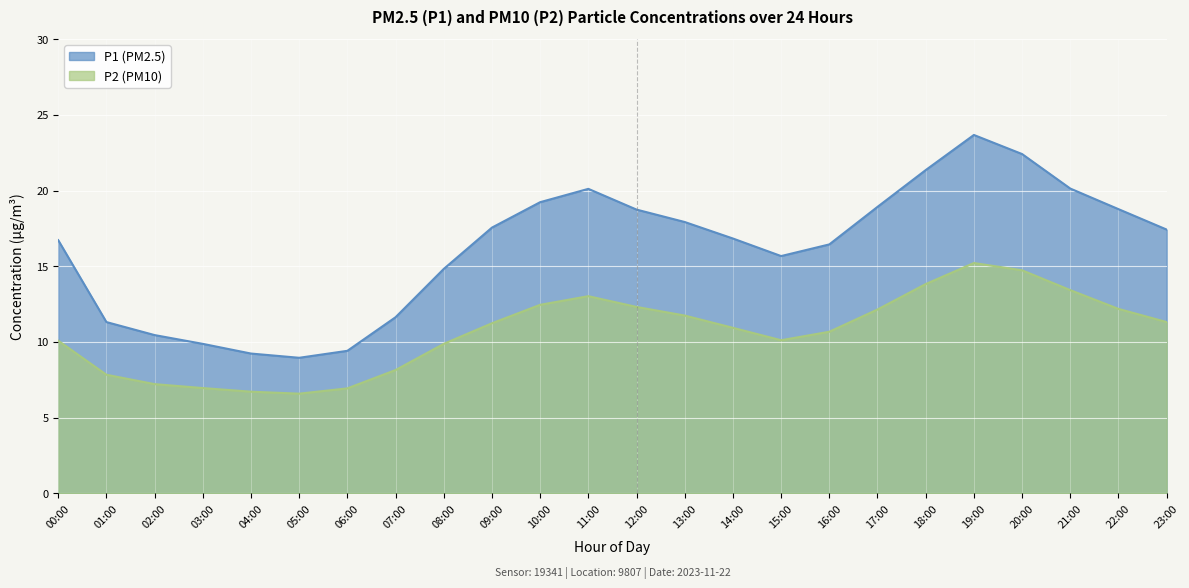

Rank the series by their average value, from lowest to highest.

P2 (PM10), P1 (PM2.5)